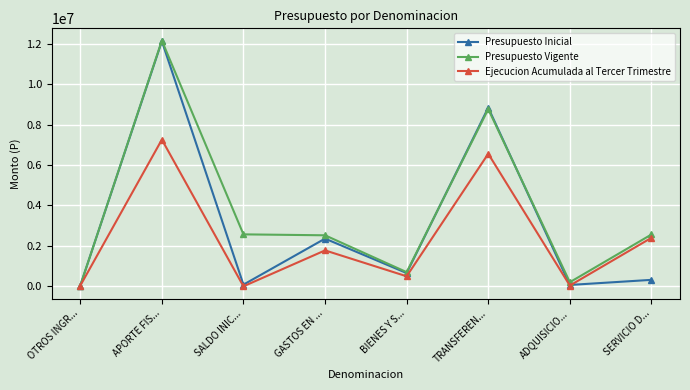

The value of Ejecucion Acumulada al Tercer Trimestre at SALDO INIC... is 2213681. True or false?

False